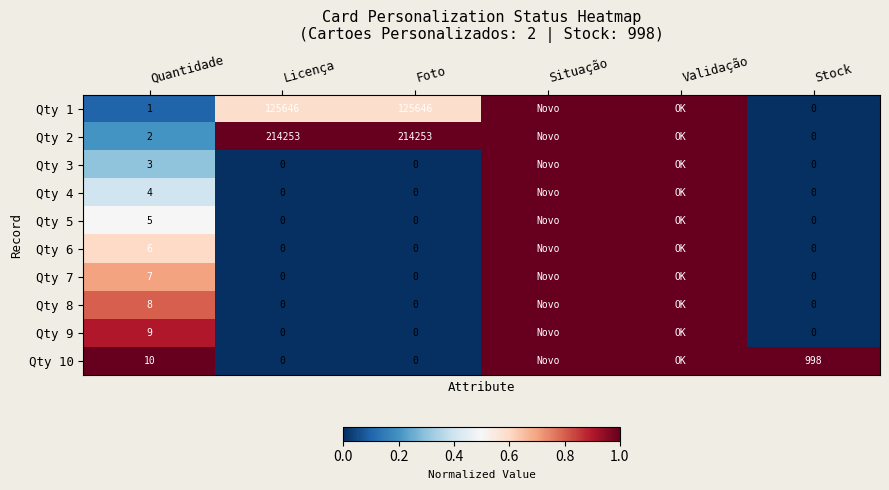

Is it true that Qty 8 equals 8 at Quantidade?

True